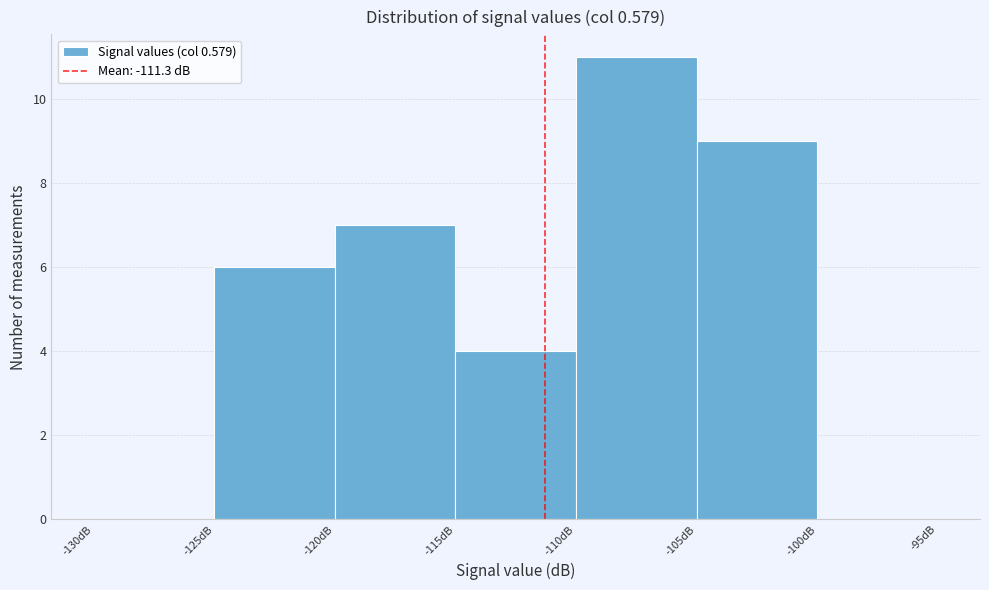

Over which range of the x-axis is the bar tallest?

-110 to -105